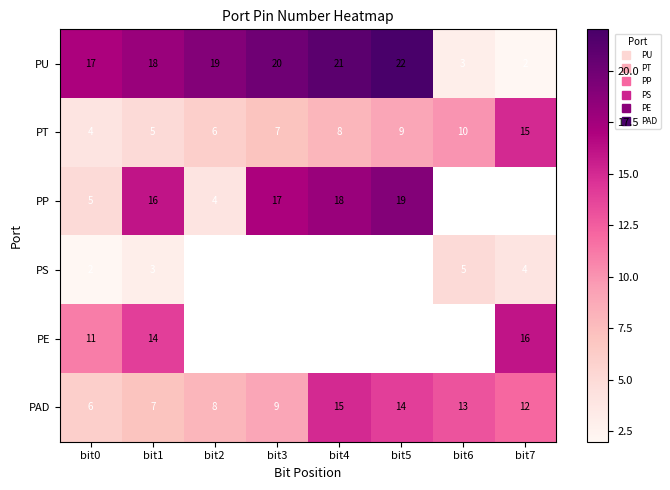

At how many categories does at least one series exceed 2?

8